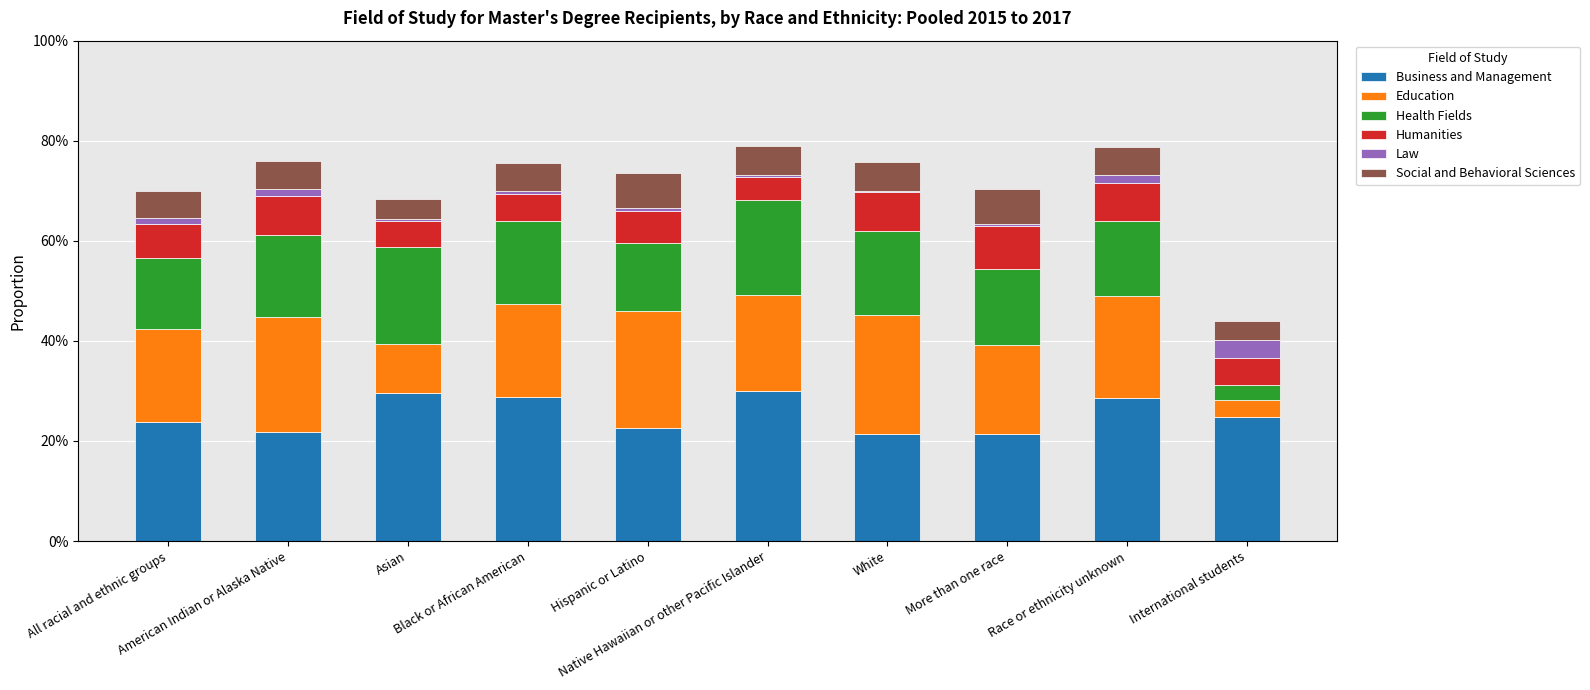

What is the label of the 4th bar from the left?

Black or African American